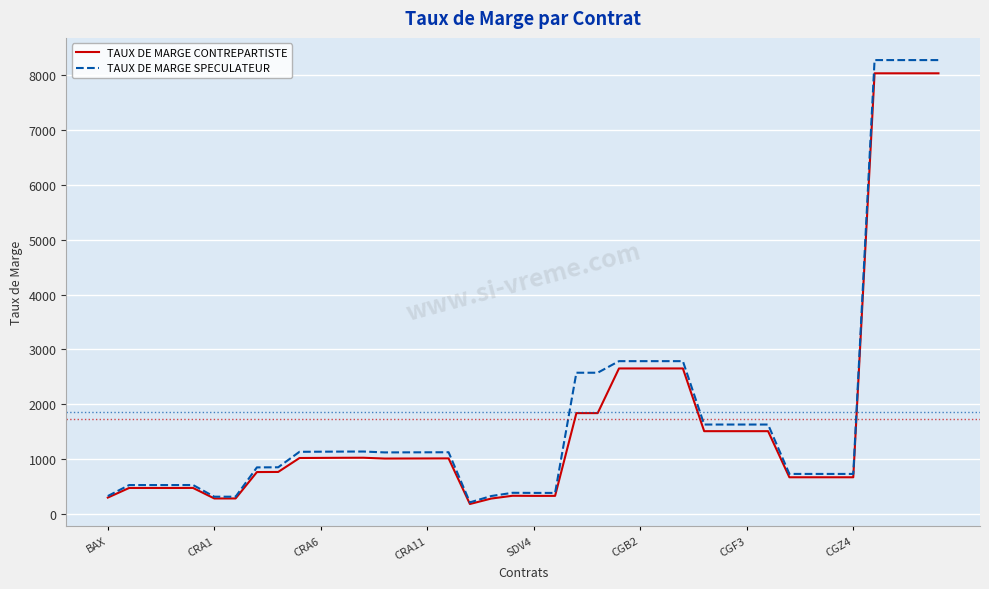

Which series has the largest range (max minus min)?

TAUX DE MARGE SPECULATEUR